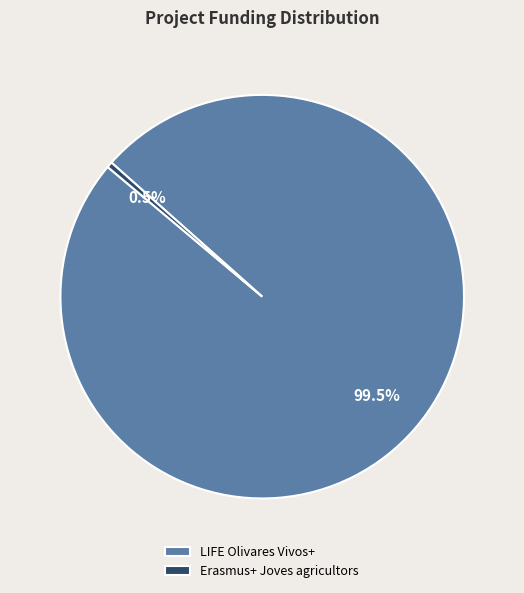

Combined, what portion of the pie is Erasmus+ Joves agricultors and LIFE Olivares Vivos+?

100.0%